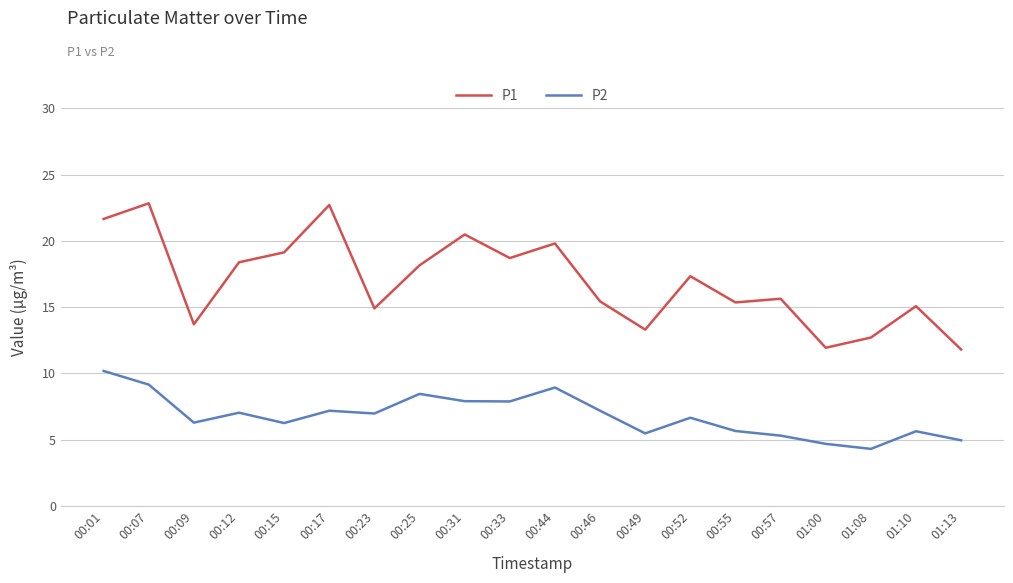

What position from the left is 00:25?

8